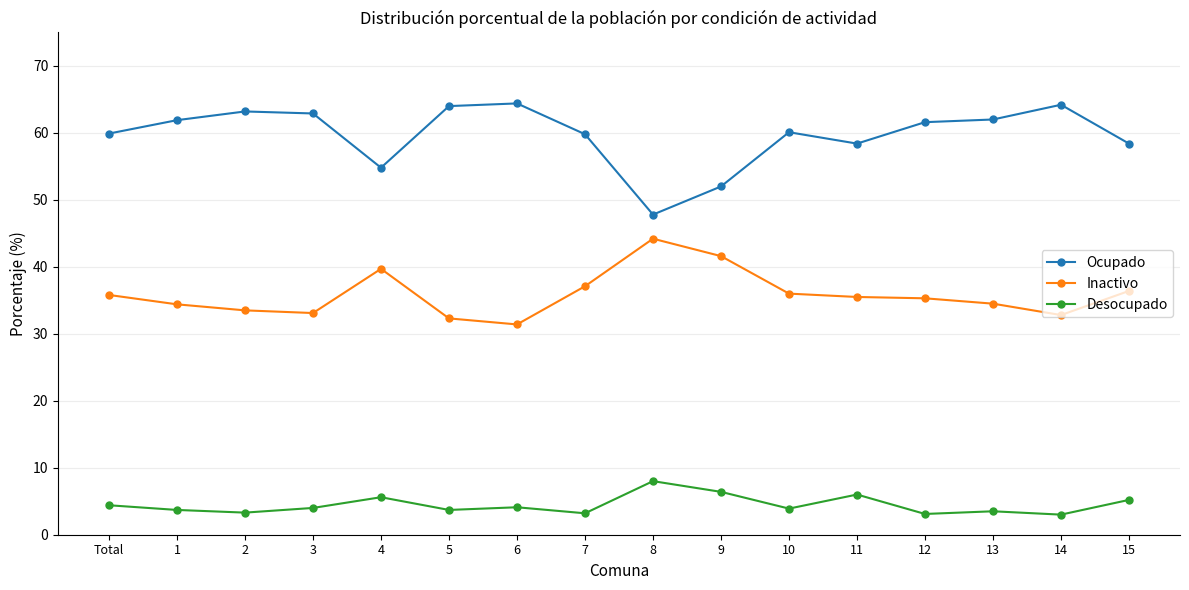

At which label is Ocupado closest to 56?

4